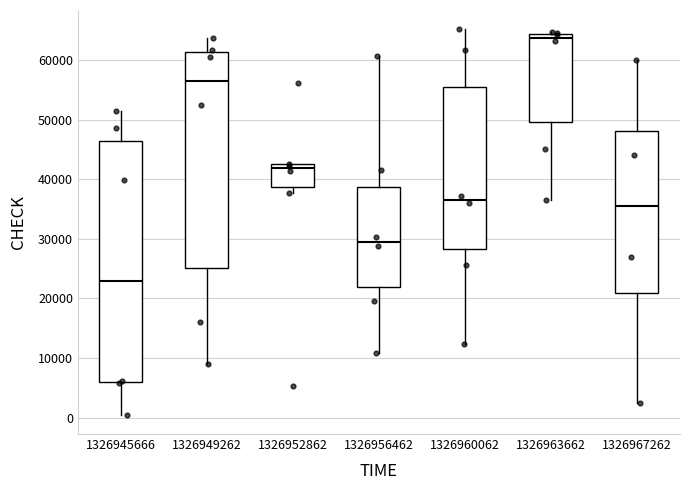

Reading left to right, read every box against the y-axis: the position of its median line, the range the box covers, and the ends of its whiskers. The values are not printed on the chart, so give them approximately, as read against the axis.

1326945666: median 23000, box 6000 to 46000, whiskers 0 to 52000
1326949262: median 56000, box 25000 to 61000, whiskers 9000 to 64000
1326952862: median 42000, box 39000 to 43000, whiskers 38000 to 43000
1326956462: median 30000, box 22000 to 39000, whiskers 11000 to 61000
1326960062: median 37000, box 28000 to 56000, whiskers 12000 to 65000
1326963662: median 64000 (just below the box's upper edge), box 50000 to 64000, whiskers 37000 to 65000
1326967262: median 36000, box 21000 to 48000, whiskers 3000 to 60000